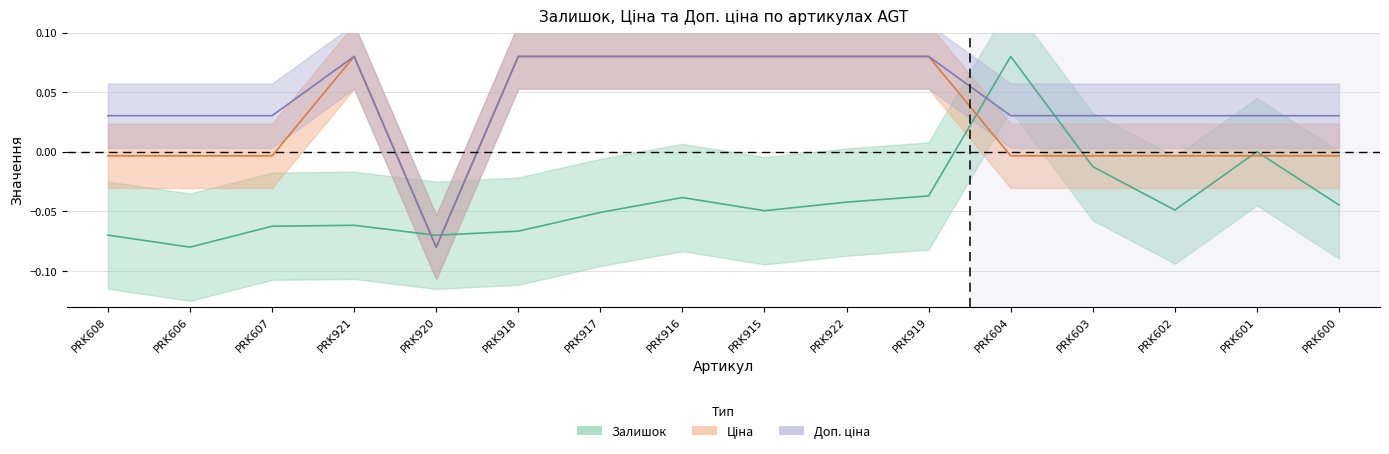

What is the greatest value displayed?

0.1